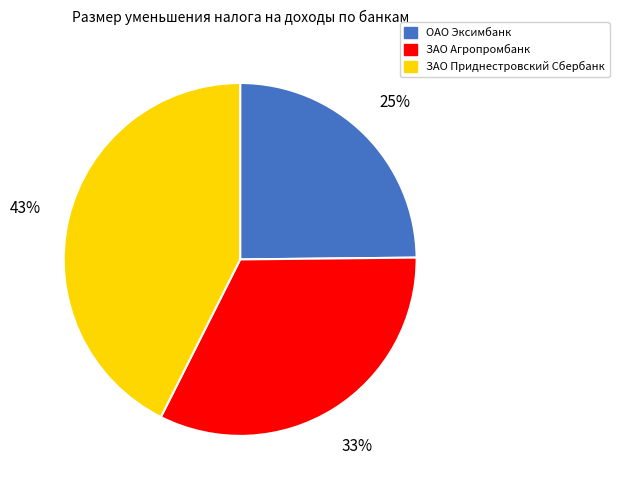

True or false: ОАО Эксимбанк accounts for 25% of the total.

True